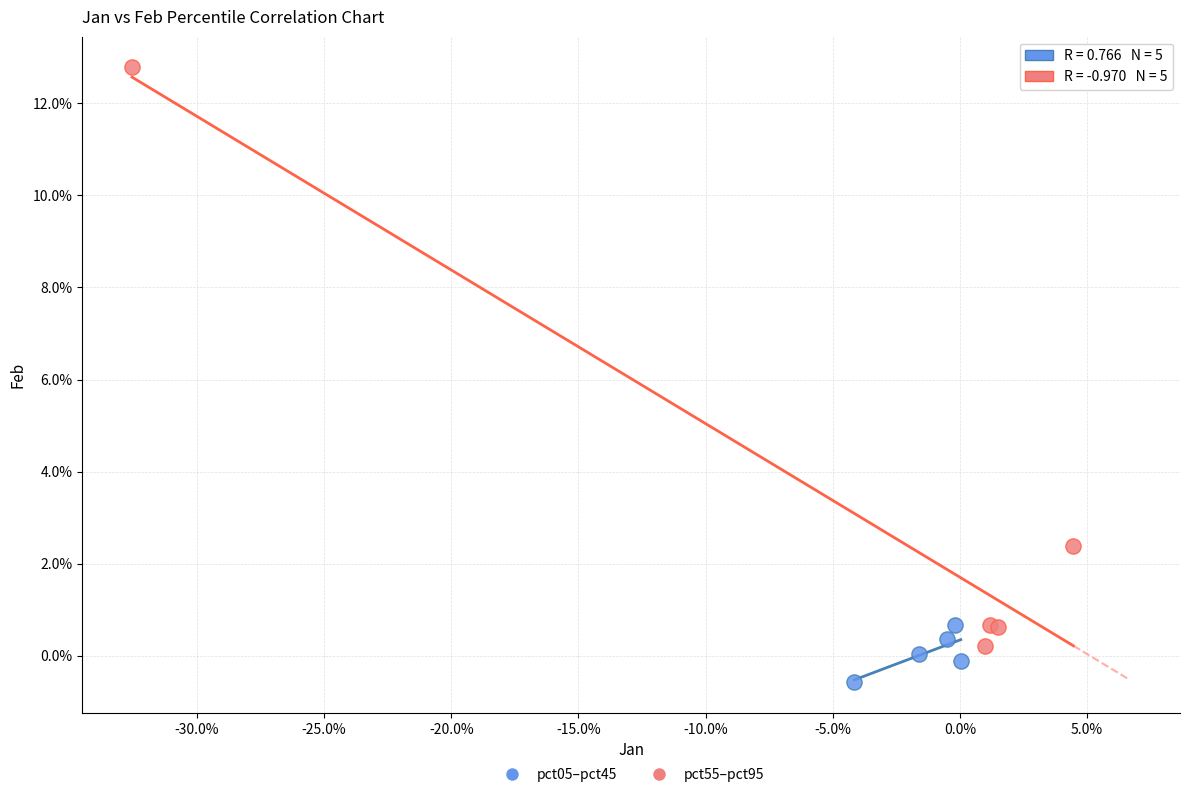

What are all the series names shown in the legend?

pct05–pct45, pct55–pct95